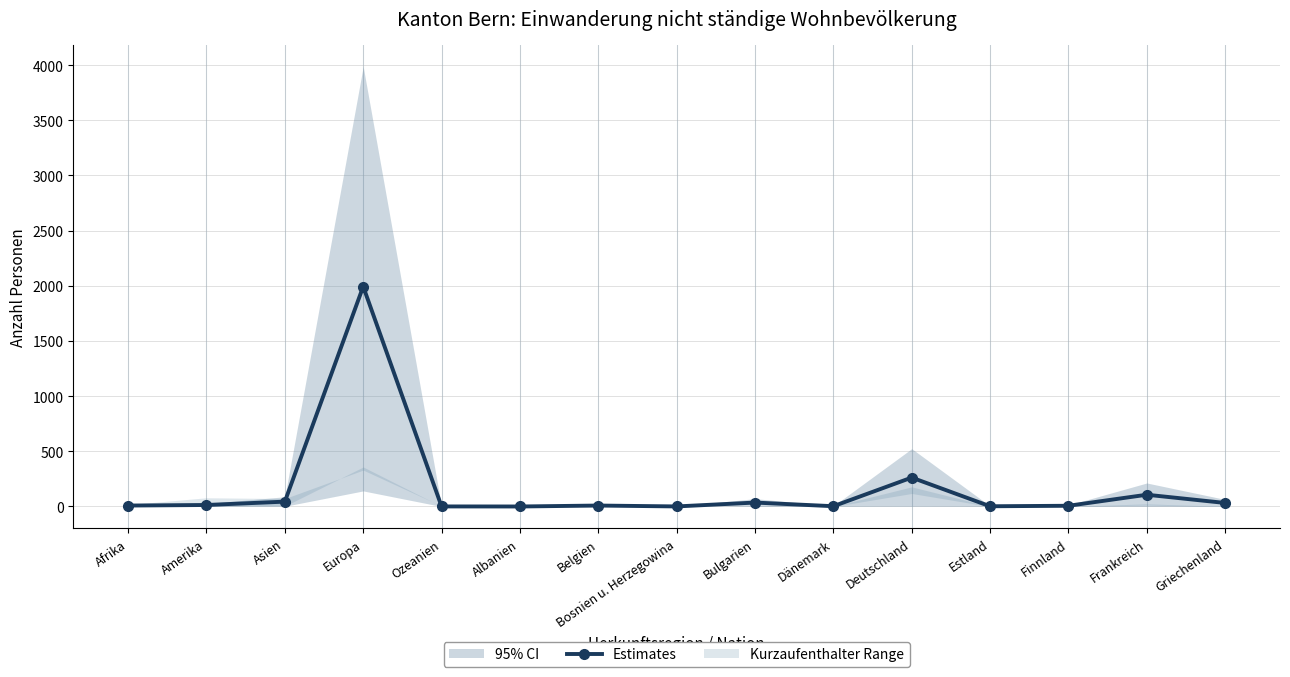

What position from the right is Bosnien u. Herzegowina?

8